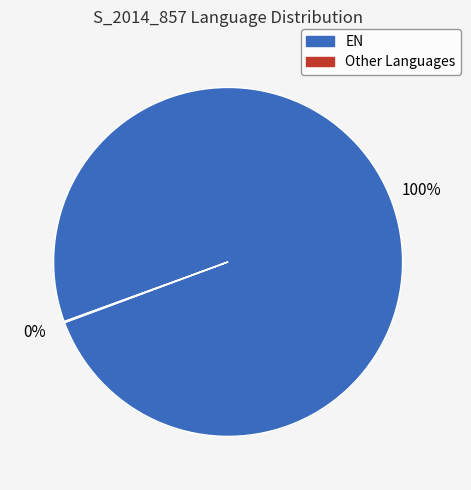

To the nearest percent, what is the average slice percentage?

50%